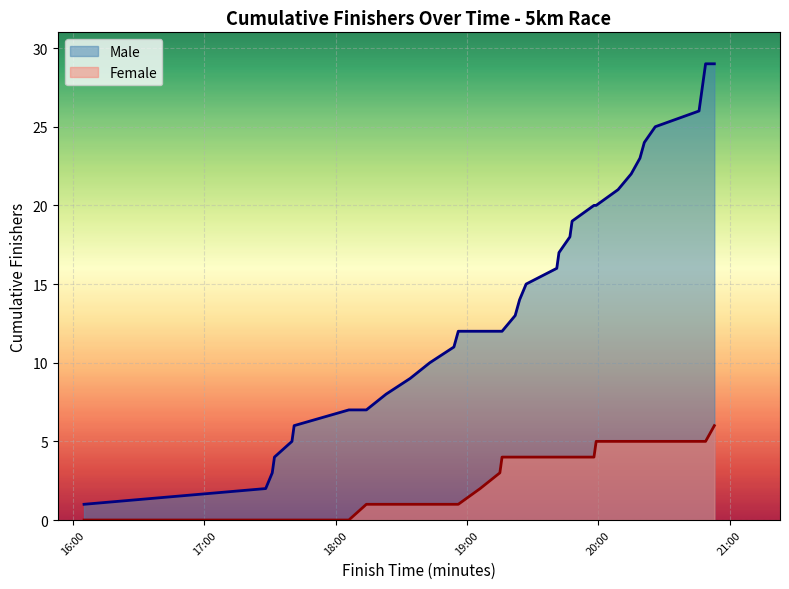

Is the value of Female at 17:40 greater than the value of Male at 18:54?

No